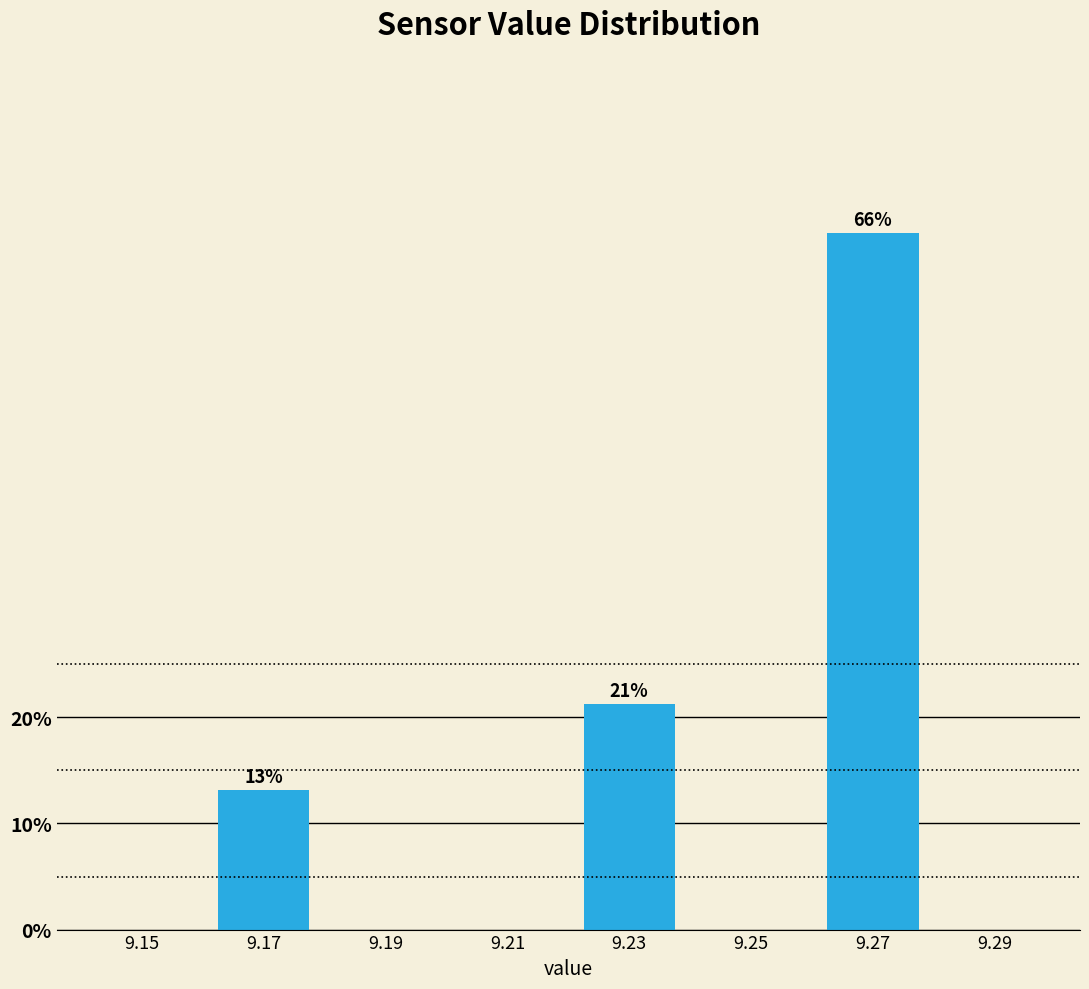

What is the sum of all values?

100.0